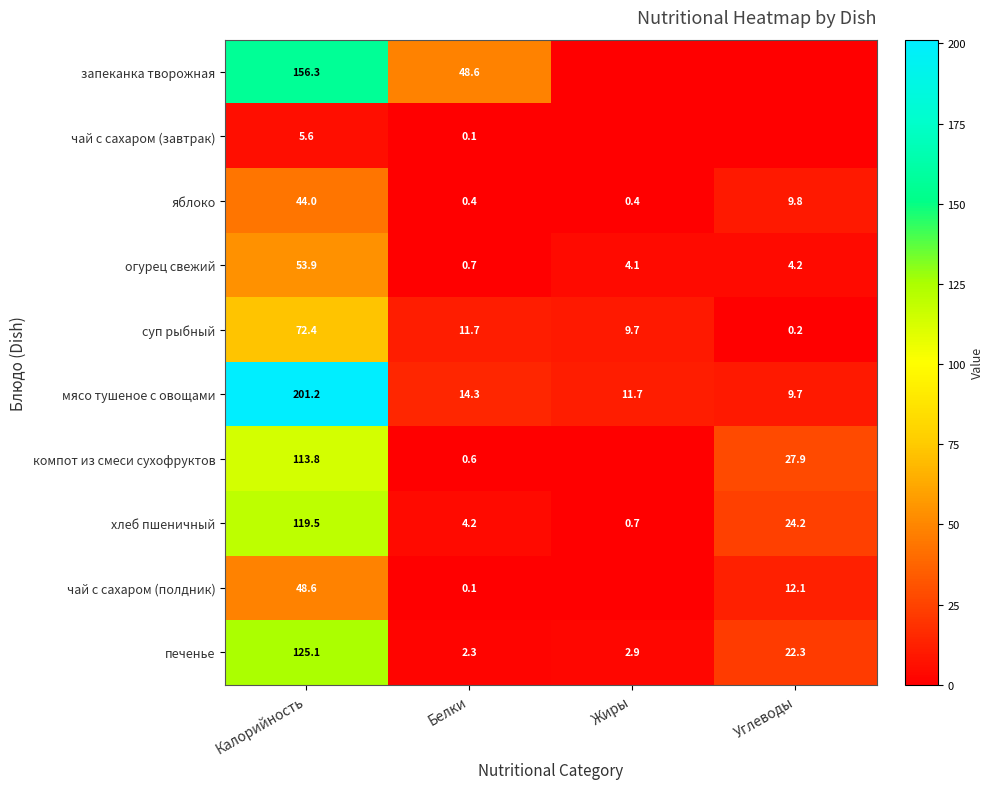

At which label does огурец свежий first exceed 4?

Калорийность